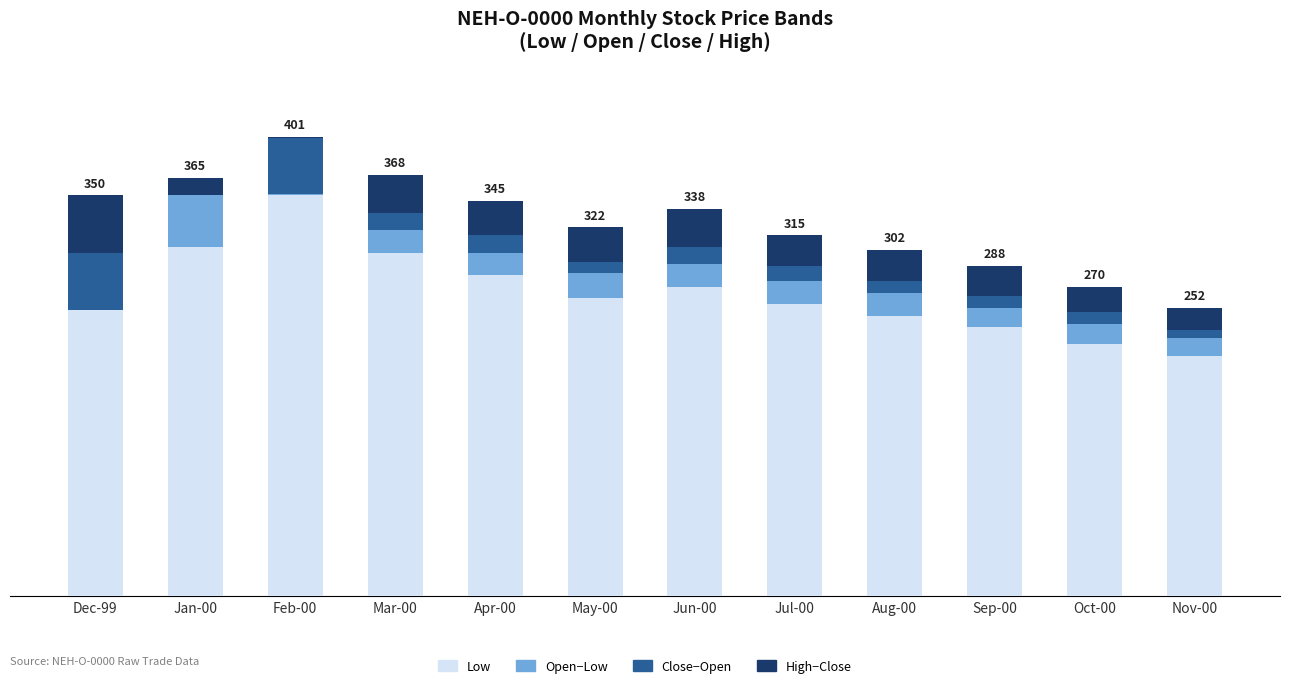

Is the value of High-Close at Aug-00 greater than the value of Close-Open at Dec-99?

No